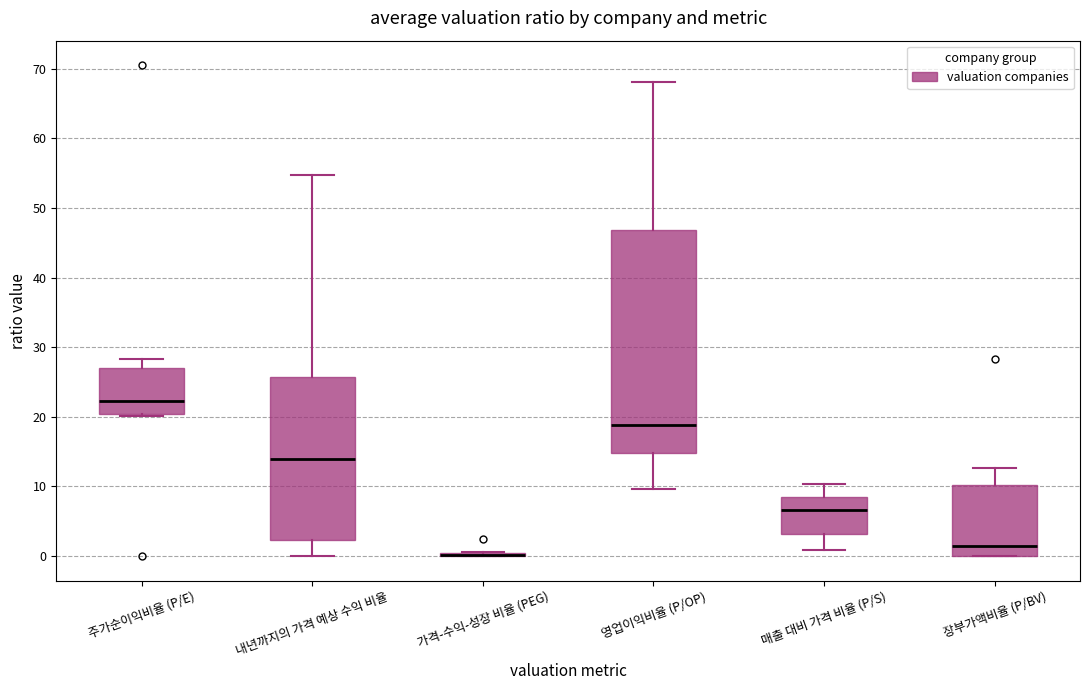

Which box is the tallest, from its lower edge to its upper edge?

영업이익비율 (P/OP)